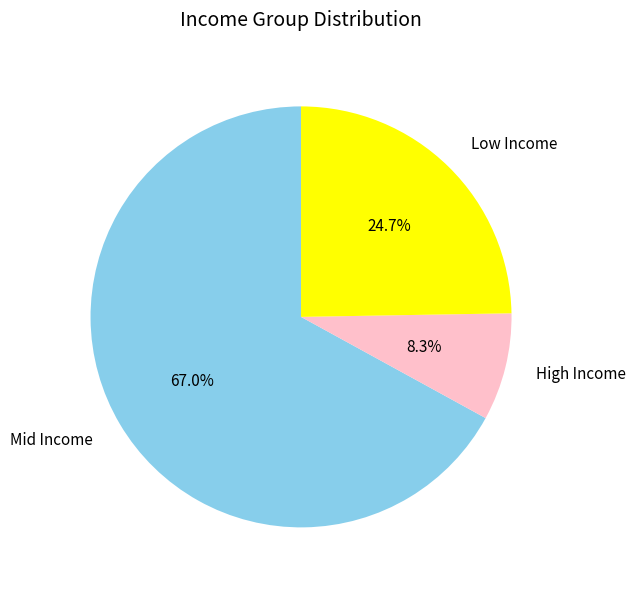

What is the smallest slice in the pie chart?

High Income